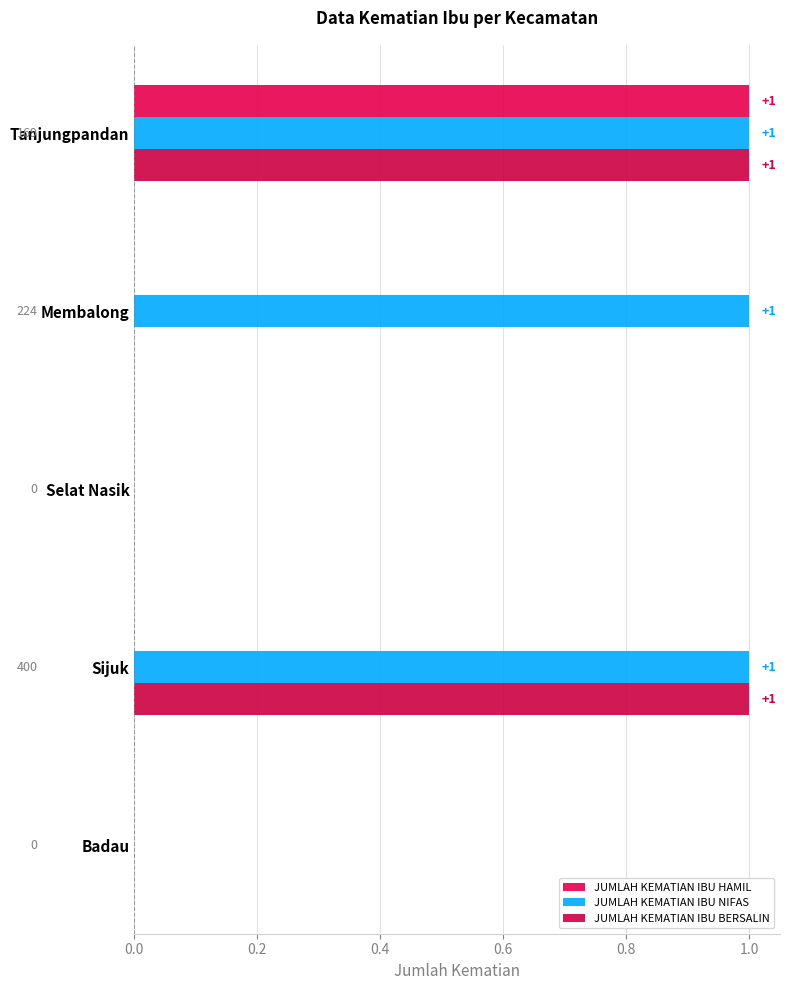

How many categories are shown in the chart?

5